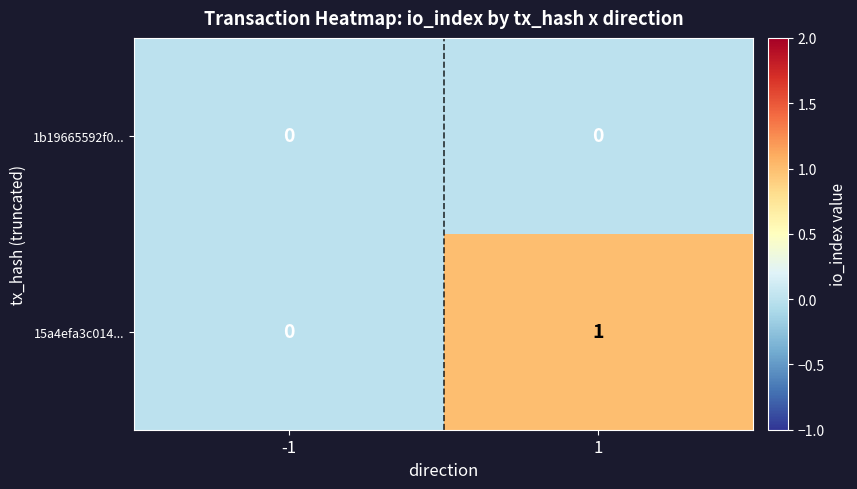

Which series has the largest range (max minus min)?

15a4efa3c014...